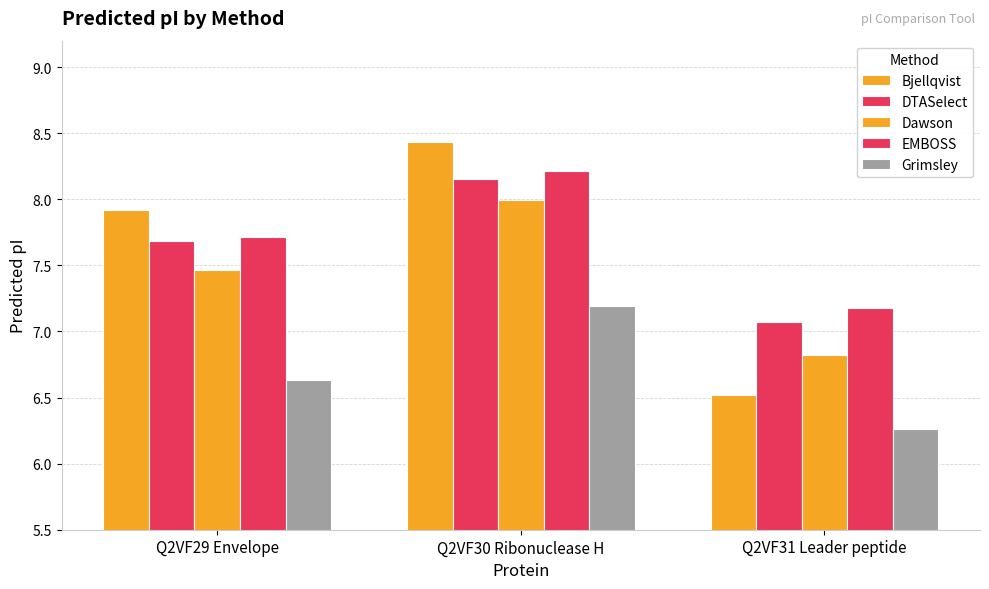

At which category is the sum across all series the highest?

Q2VF30 Ribonuclease H